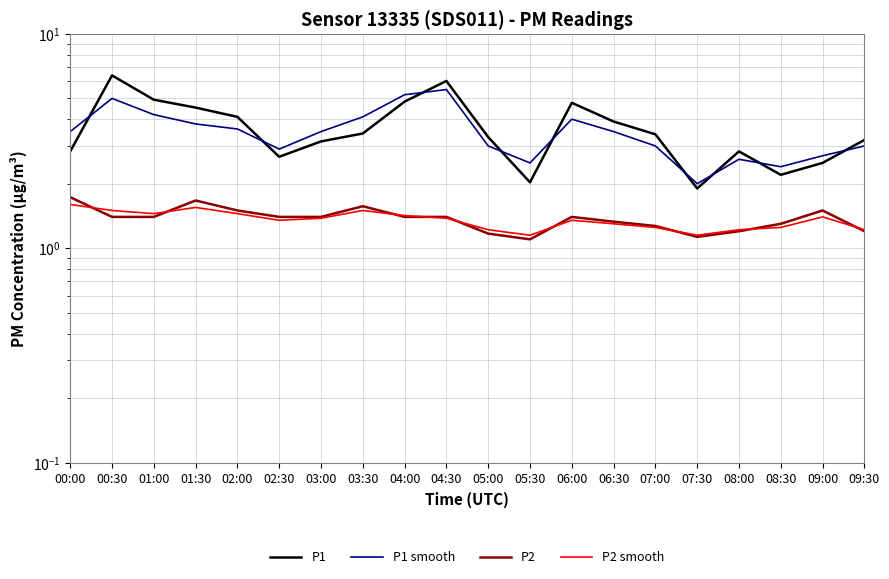

Which series has the largest range (max minus min)?

P1